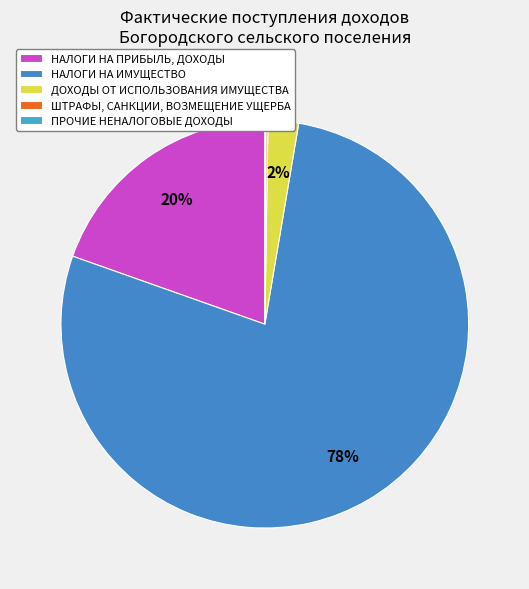

What is the largest slice in the pie chart?

НАЛОГИ НА ИМУЩЕСТВО